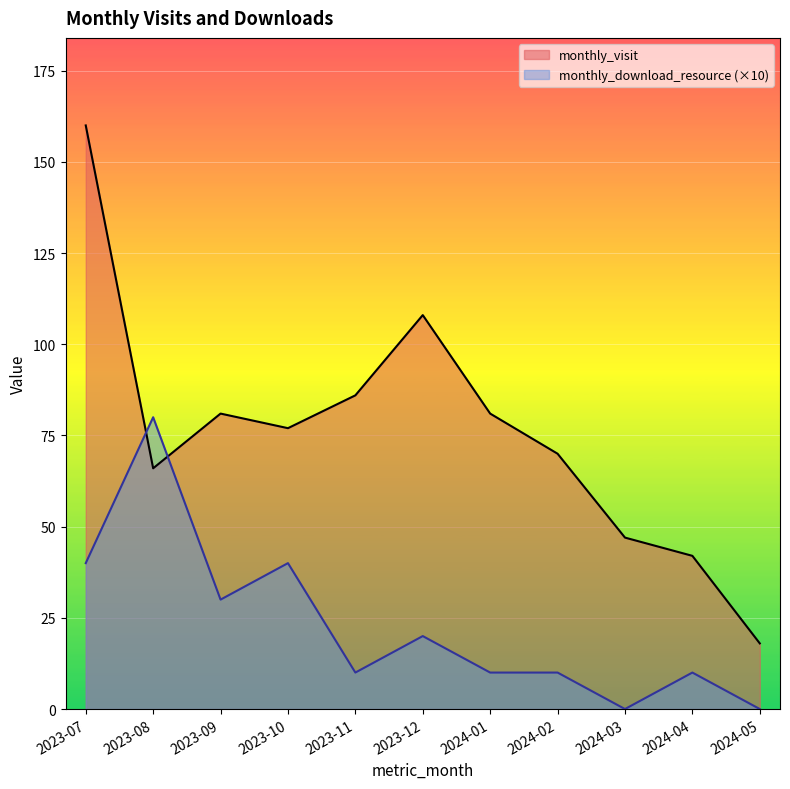

What is the difference between the highest and lowest values at 2024-03?

47